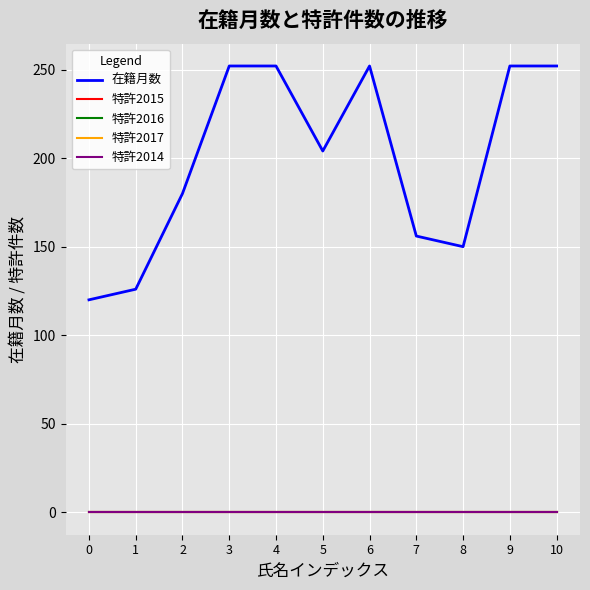

At how many categories does at least one series exceed 159?

7